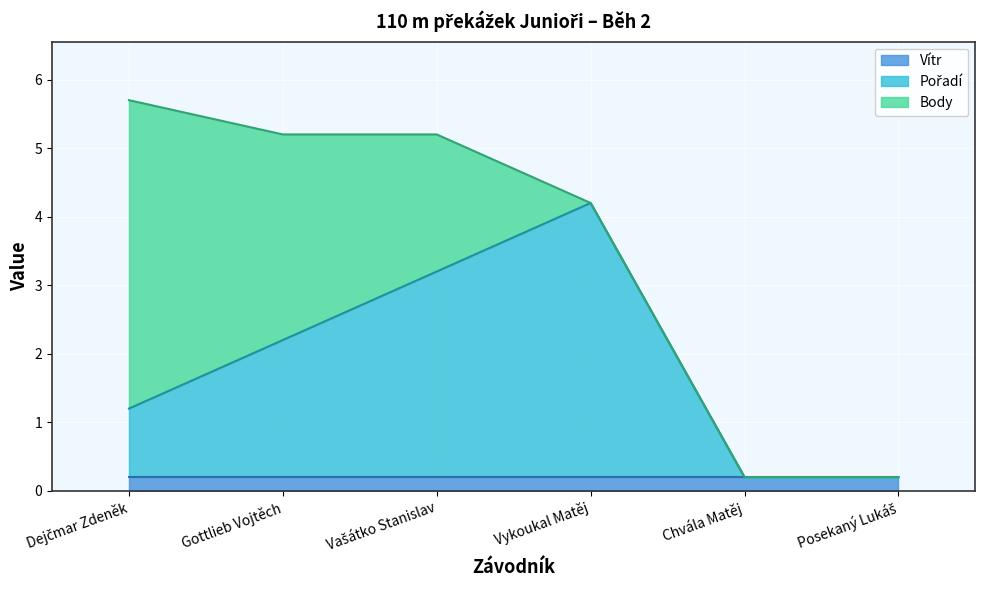

Rank the categories by Pořadí value from lowest to highest.

Chvála Matěj, Posekaný Lukáš, Dejčmar Zdeněk, Gottlieb Vojtěch, Vašátko Stanislav, Vykoukal Matěj